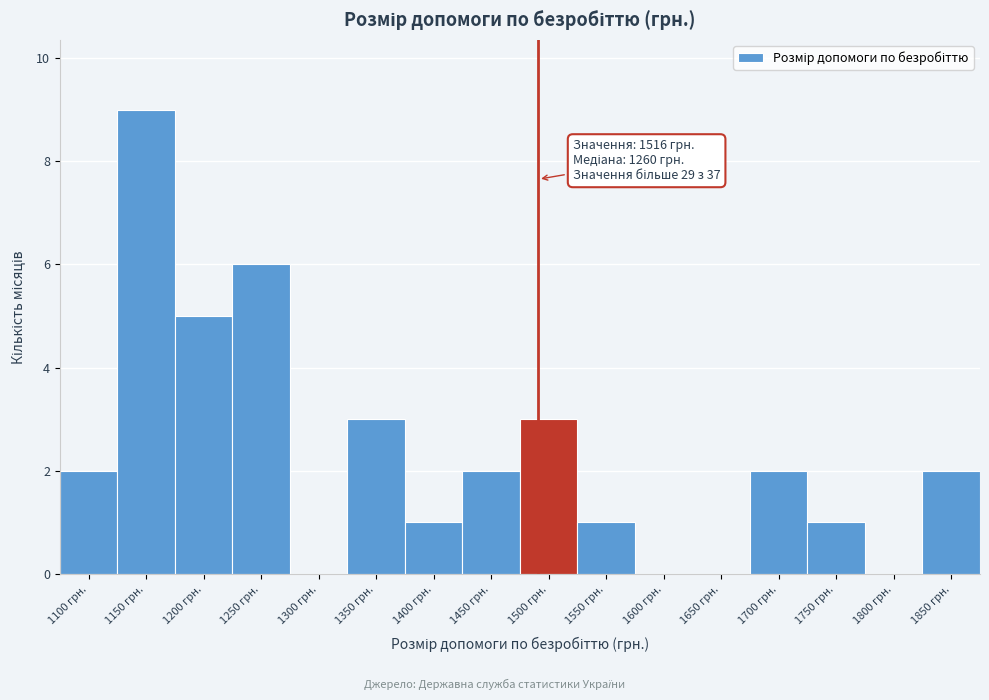

Reading left to right, extract all data points from this chart.

1100 грн.=2	1150 грн.=9	1200 грн.=5	1250 грн.=6	1300 грн.=0	1350 грн.=3	1400 грн.=1	1450 грн.=2	1500 грн.=3	1550 грн.=1	1600 грн.=0	1650 грн.=0	1700 грн.=2	1750 грн.=1	1800 грн.=0	1850 грн.=2